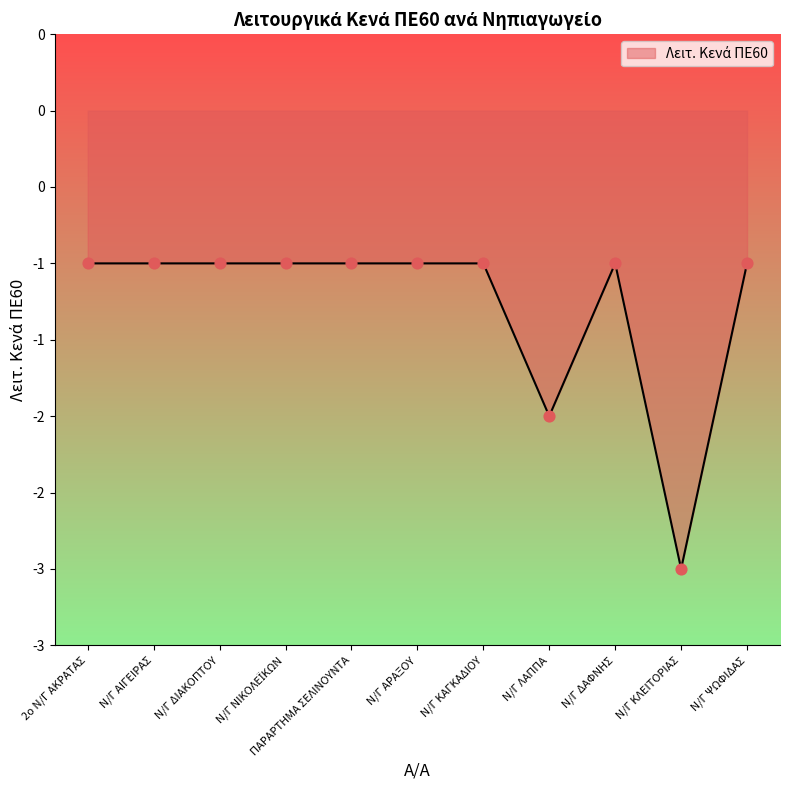

Between 2ο Ν/Γ ΑΚΡΑΤΑΣ and Ν/Γ ΑΡΑΞΟΥ, which is larger?

2ο Ν/Γ ΑΚΡΑΤΑΣ